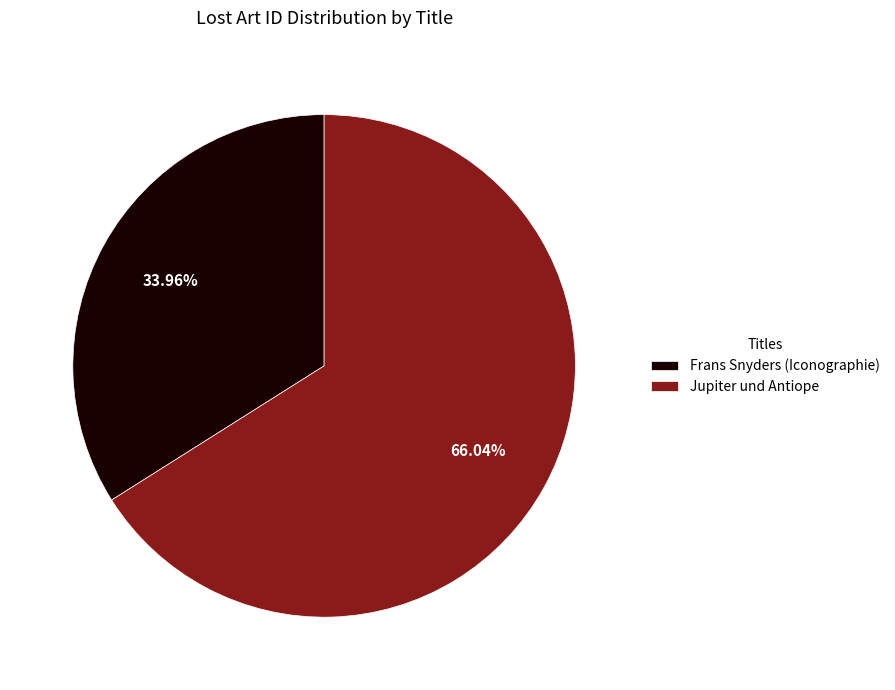

To the nearest percent, what is the difference between the Jupiter und Antiope and Frans Snyders (Iconographie) slice percentages?

32%